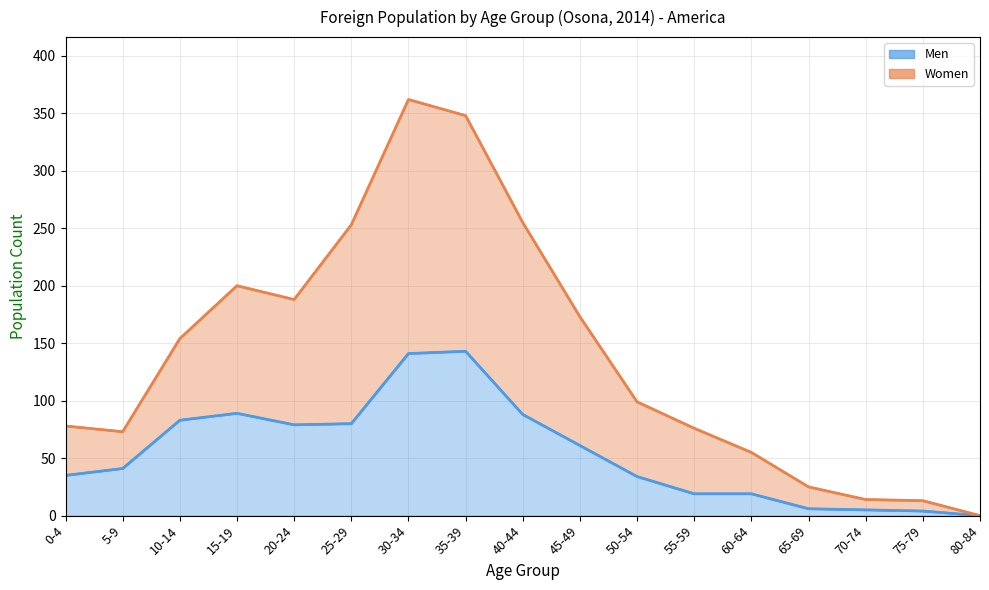

The value of Men (line) at 45-49 is 61. True or false?

True